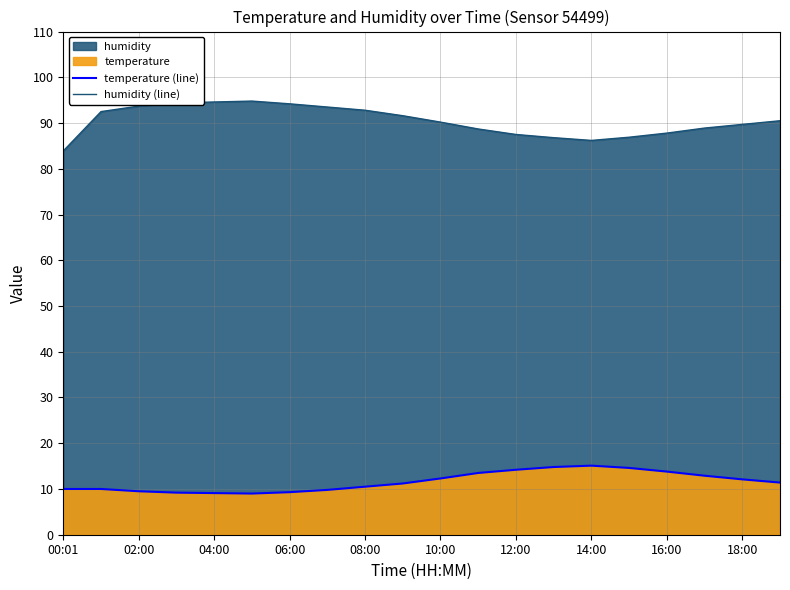

What position from the left is 06:00?

4